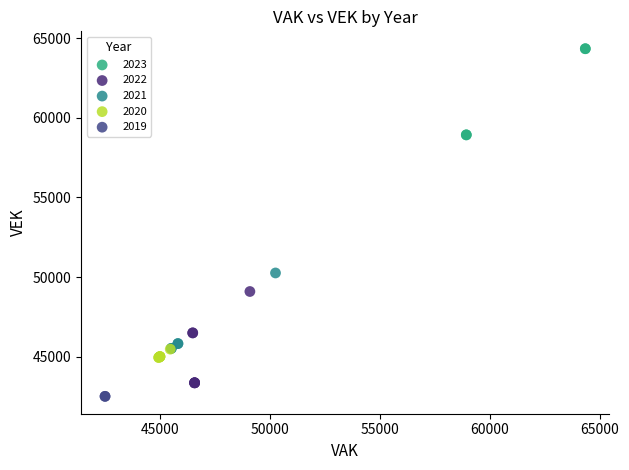

What are all the series names shown in the legend?

2023, 2022, 2021, 2020, 2019